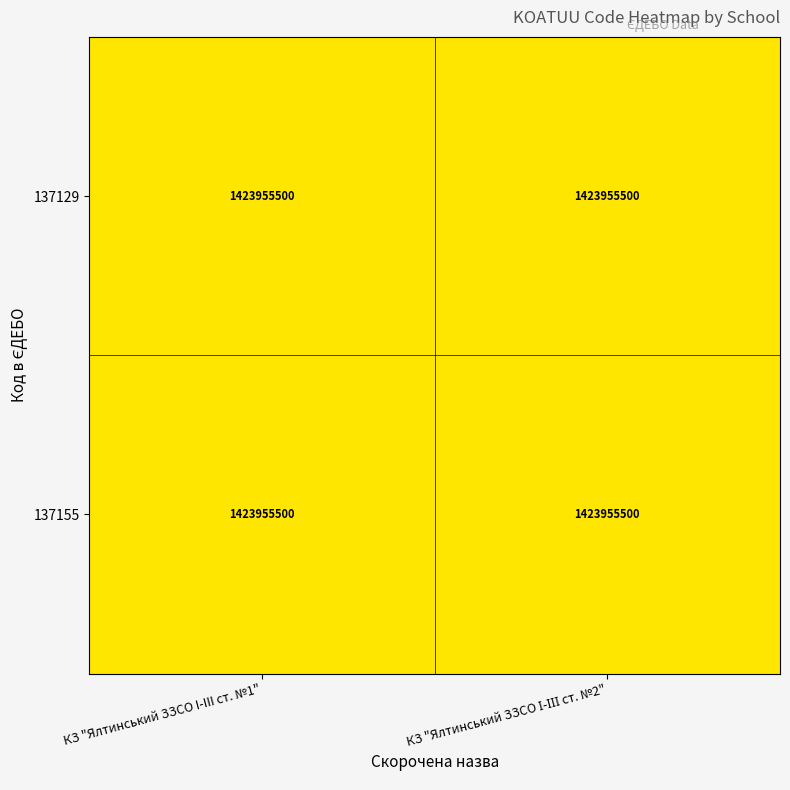

Which series has the widest spread of values?

137129